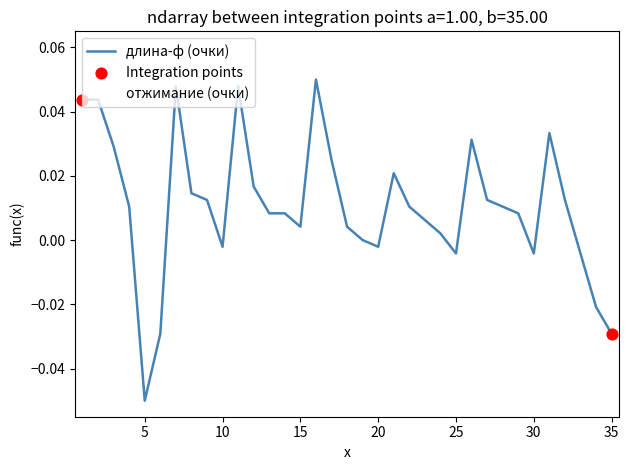

Which series has the largest total across all categories?

длина-ф (очки)